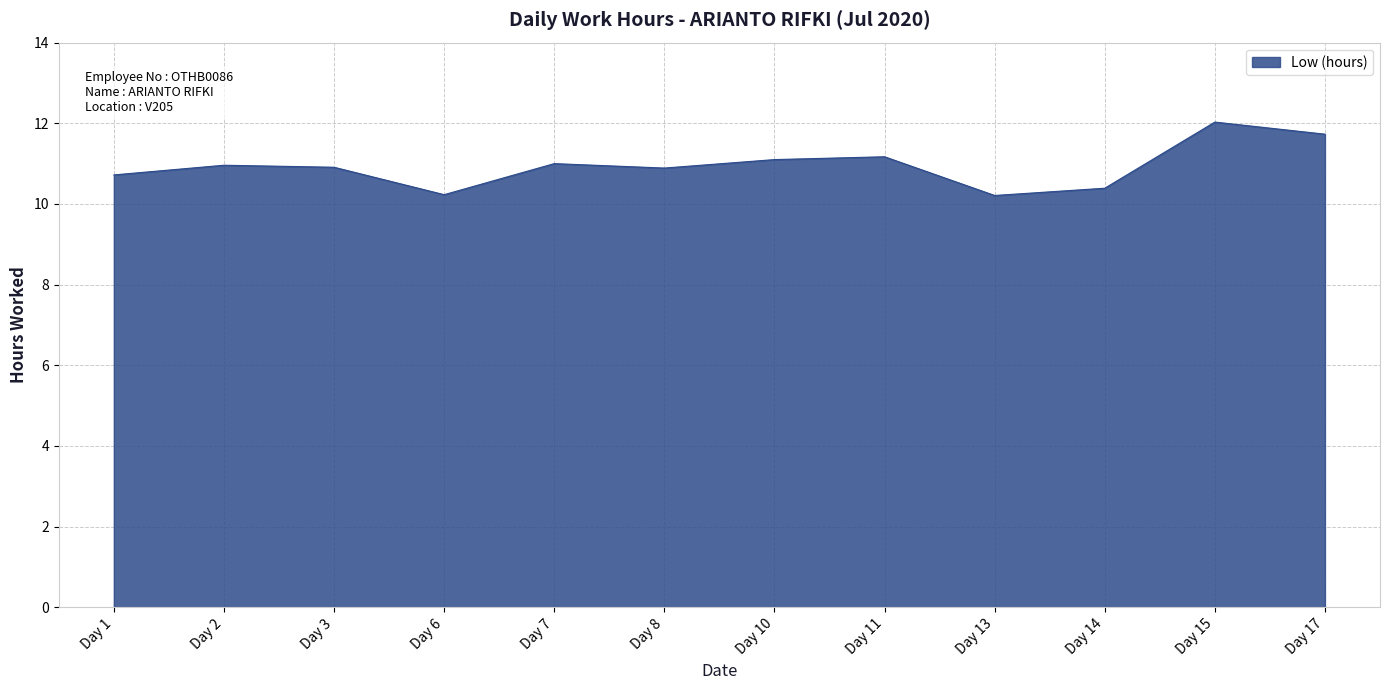

What is the ratio of the value at Day 14 to the value at Day 2?

0.9